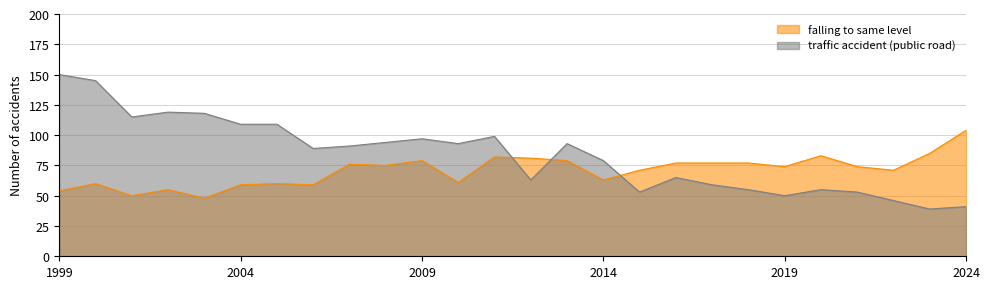

How many series are shown in this chart?

2